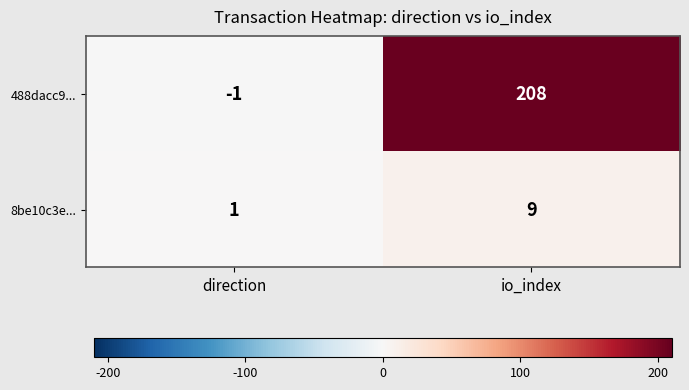

Rank the series by their average value, from highest to lowest.

488dacc9..., 8be10c3e...